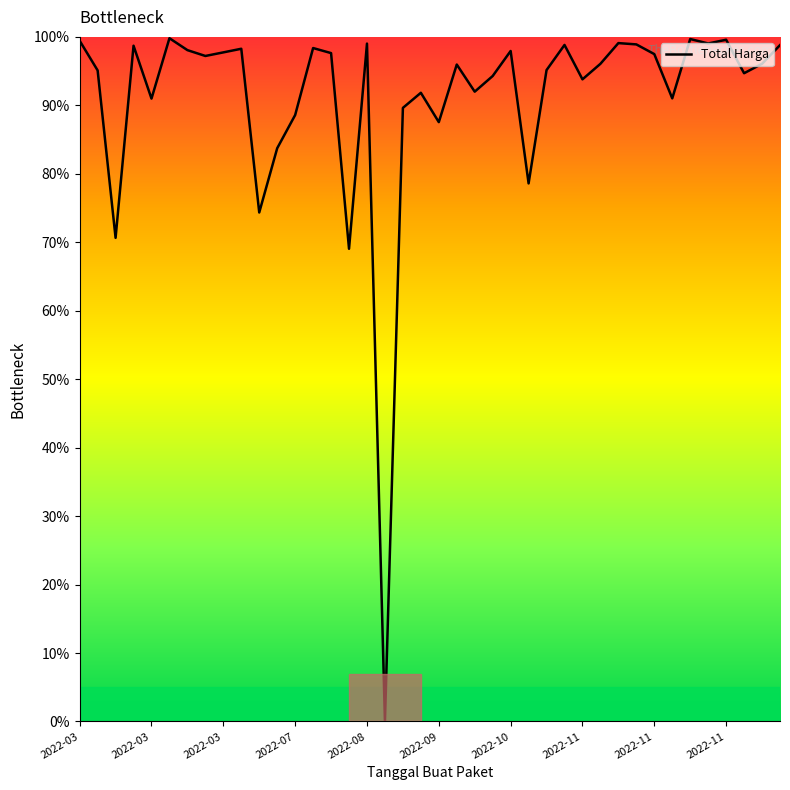

What is the maximum value shown in the chart?

99.8